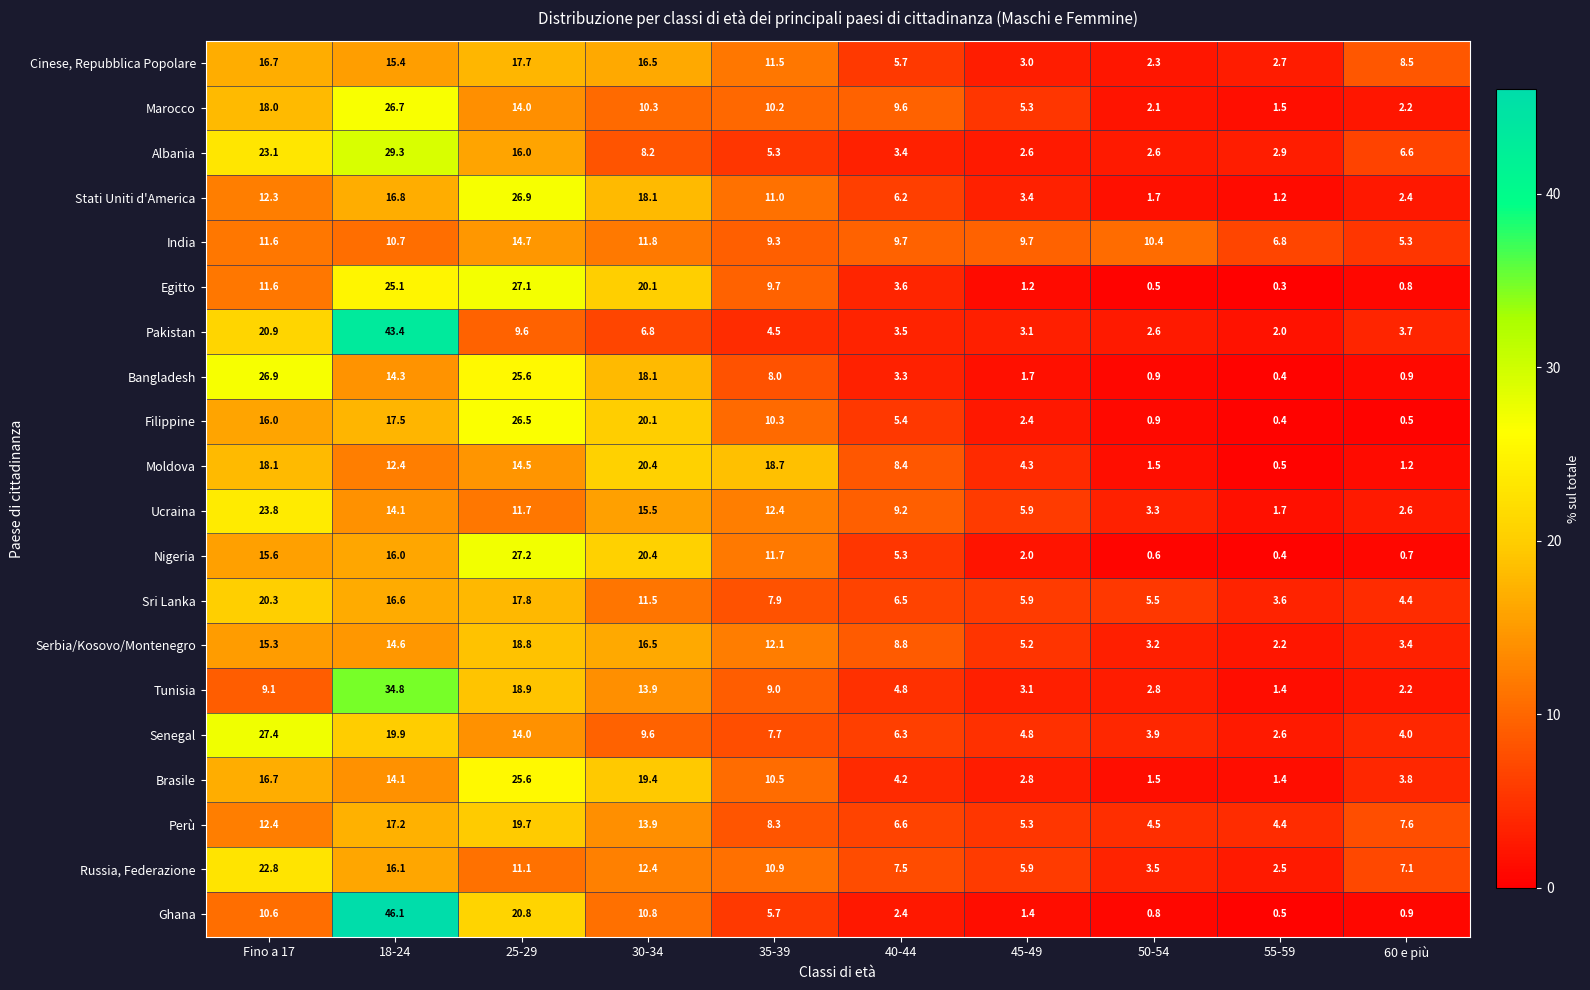

How many categories are shown in the chart?

10